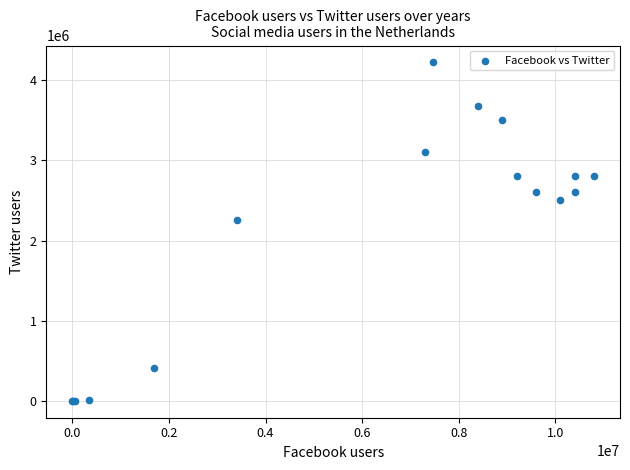

What Y value in the scatter plot is closest to 2111000?

2250000